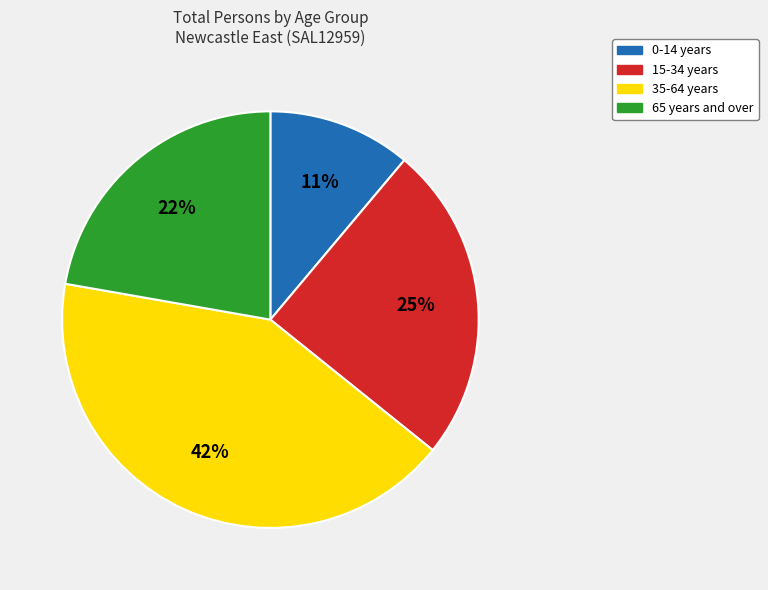

To the nearest percent, what portion does 0-14 years represent?

11%